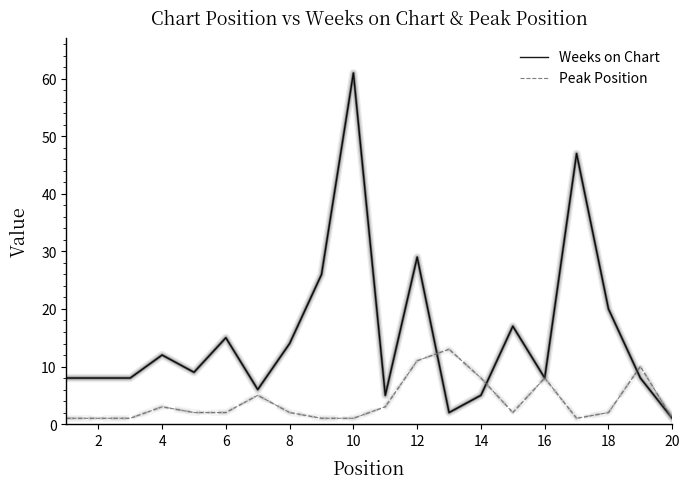

List the series in order of their overall mean, lowest first.

Peak Position, Weeks on Chart